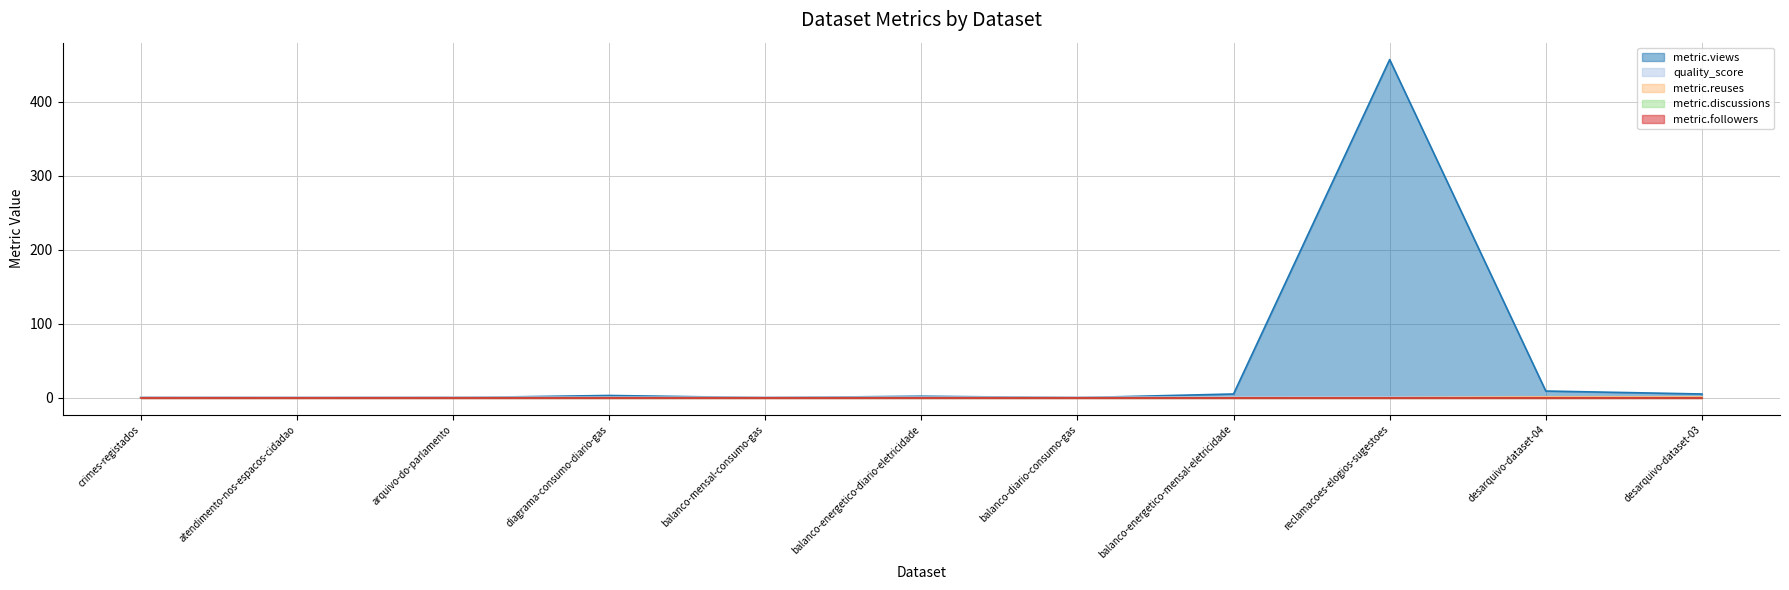

What is the sum of the metric.views values at arquivo-do-parlamento and desarquivo-dataset-03?

5.0